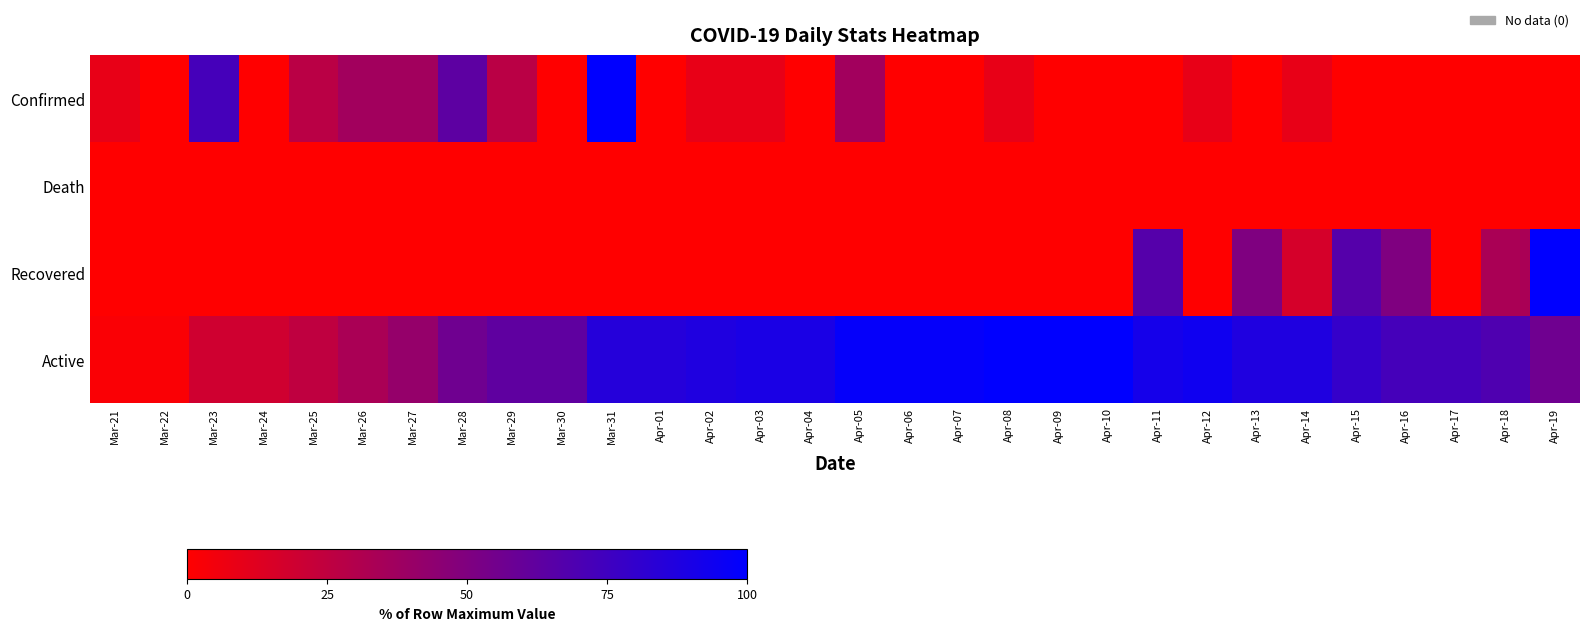

Which label corresponds to the smallest value in the chart?

Mar-22